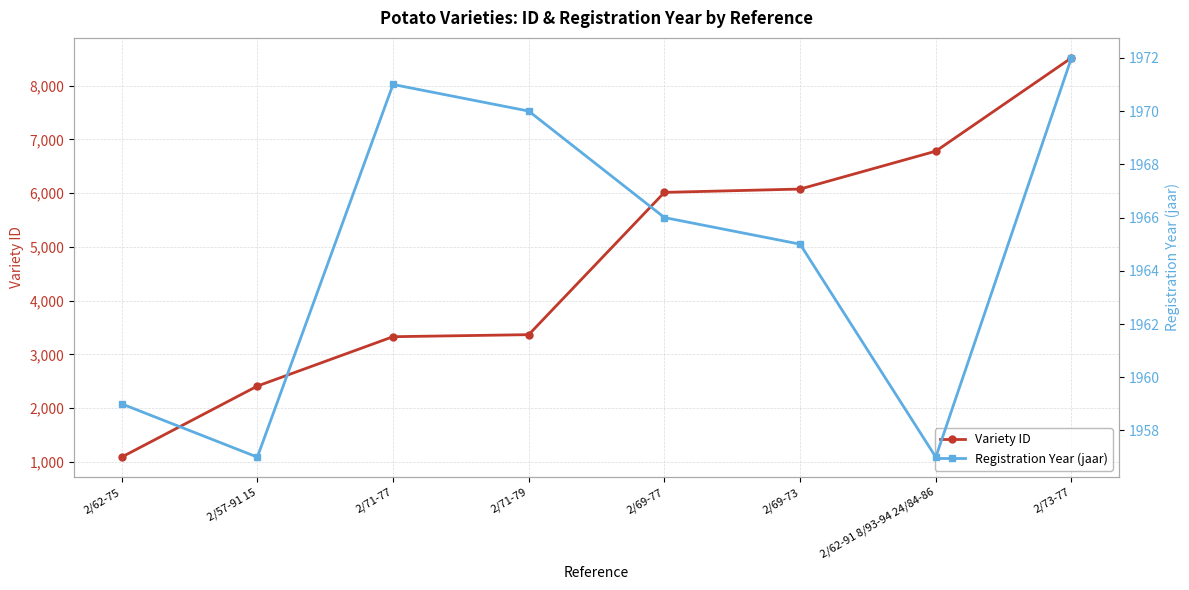

True or false: Registration Year (jaar) has a value of 1957 at 2/57-91 15.

True